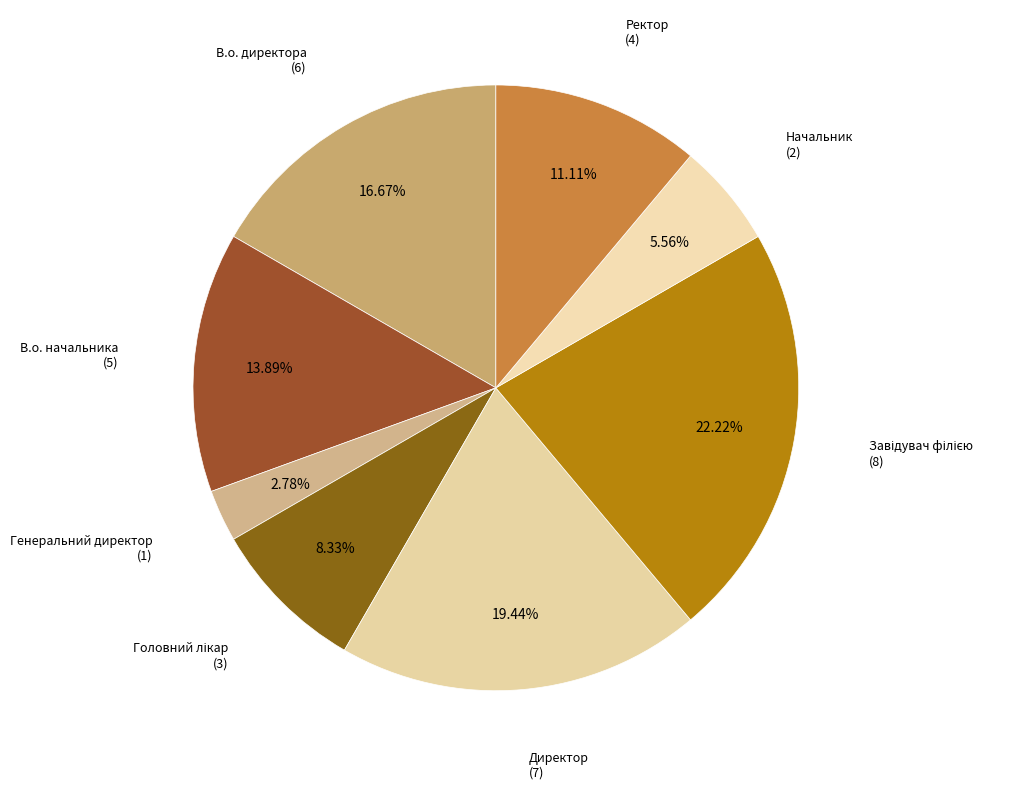

Is there any slice that represents more than half of the pie?

No